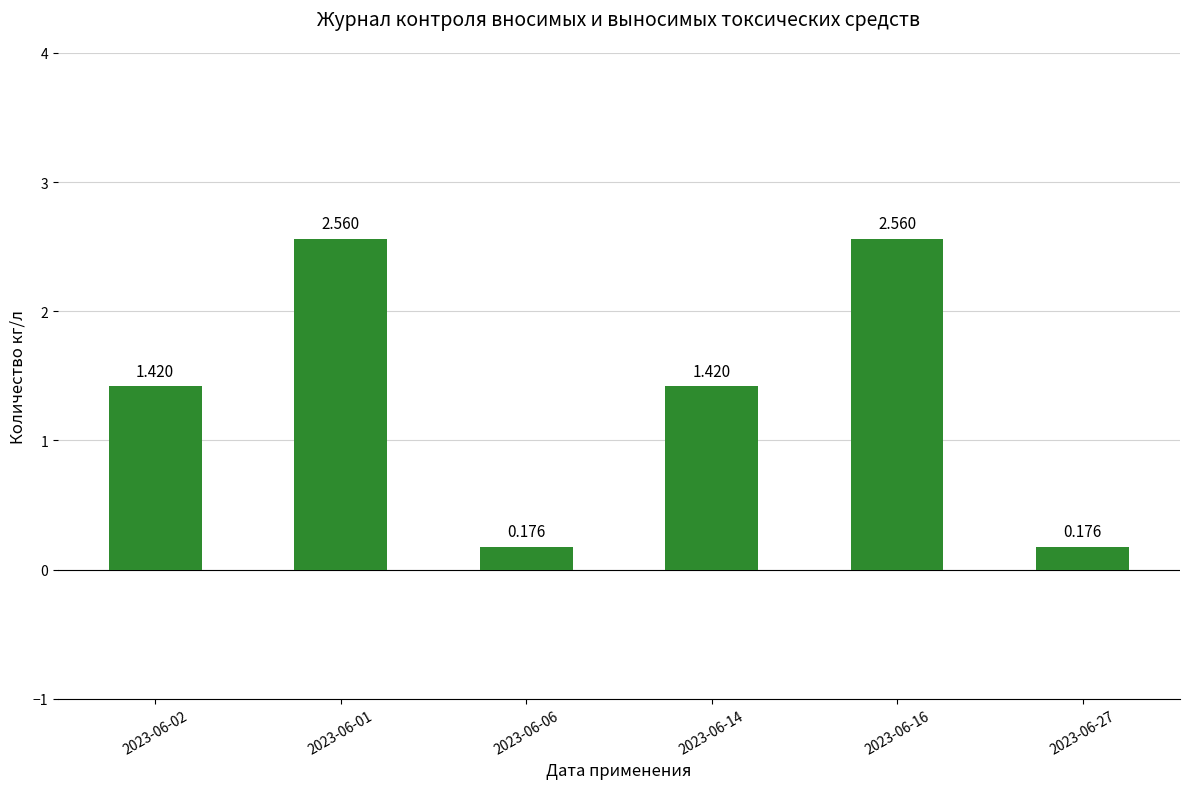

At which label does the data first exceed 1?

2023-06-02